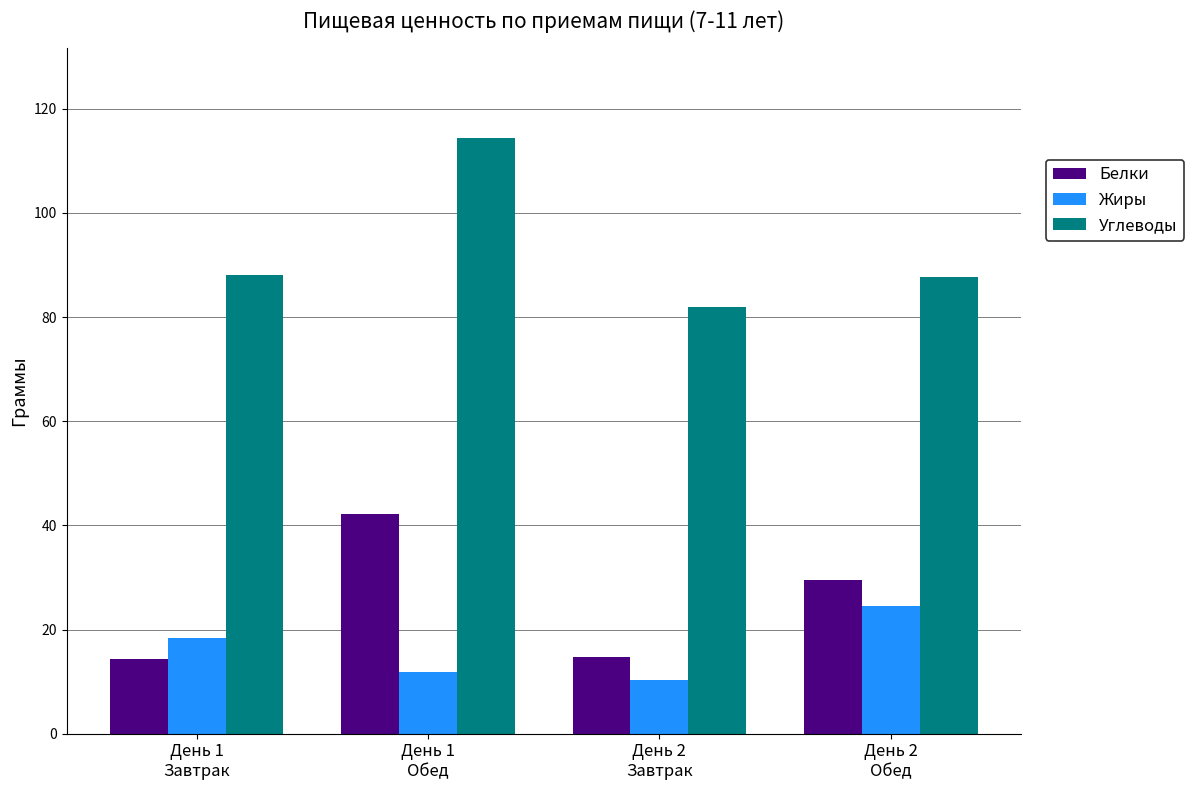

What is the sum of all Белки values?

100.7